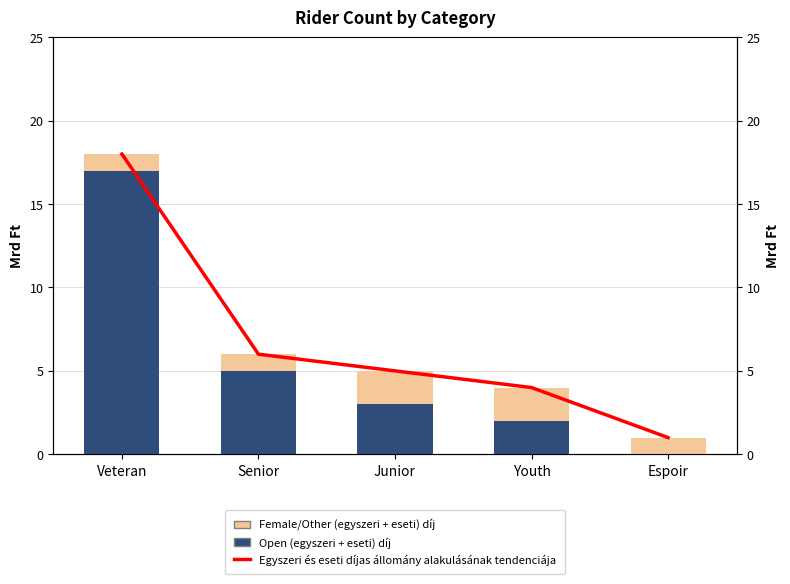

What is the label of the 4th bar from the right?

Senior